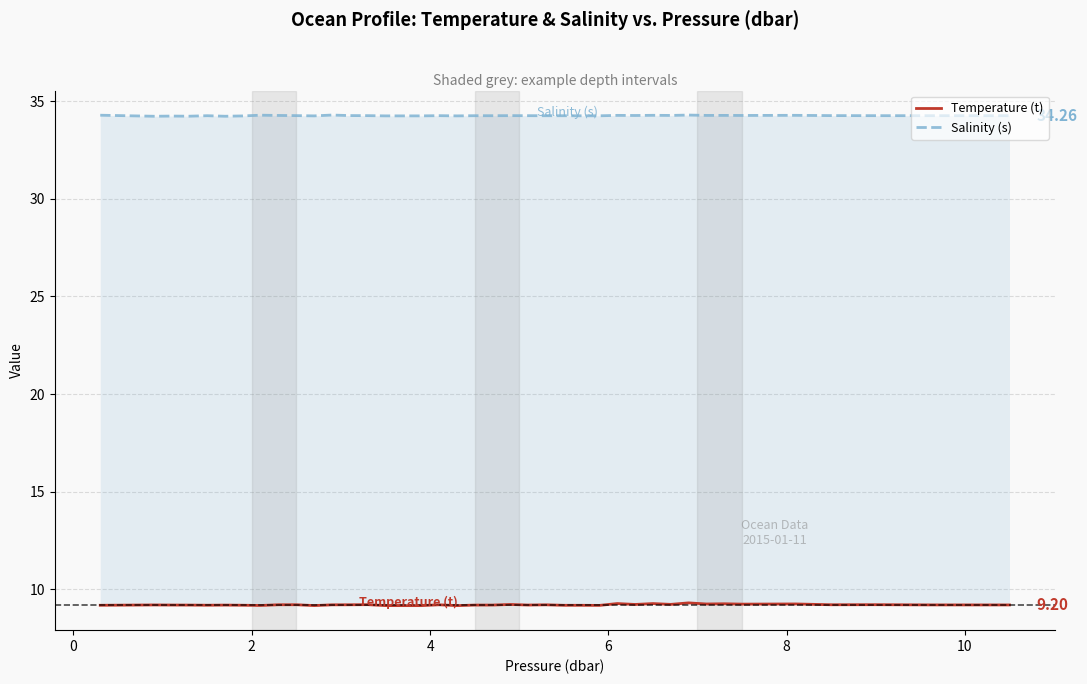

How many lines are shown in the chart?

2